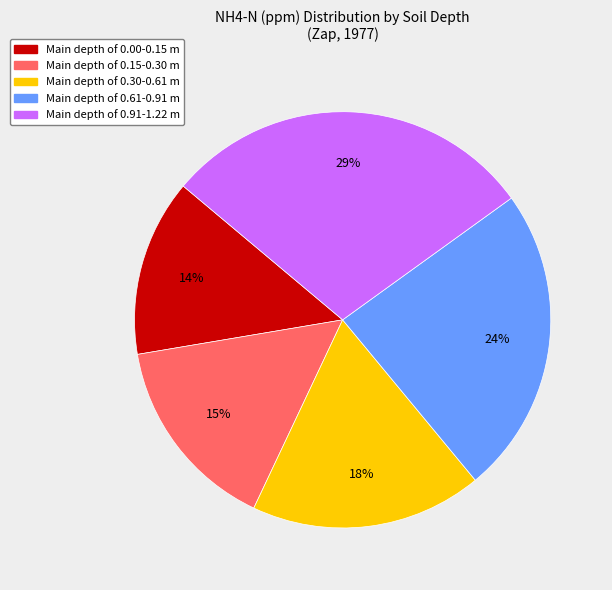

Is there any slice that represents more than half of the pie?

No